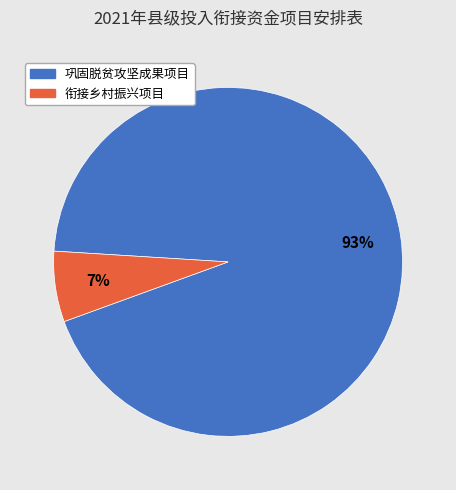

To the nearest percent, what is the combined percentage of 衔接乡村振兴项目 and 巩固脱贫攻坚成果项目?

100%